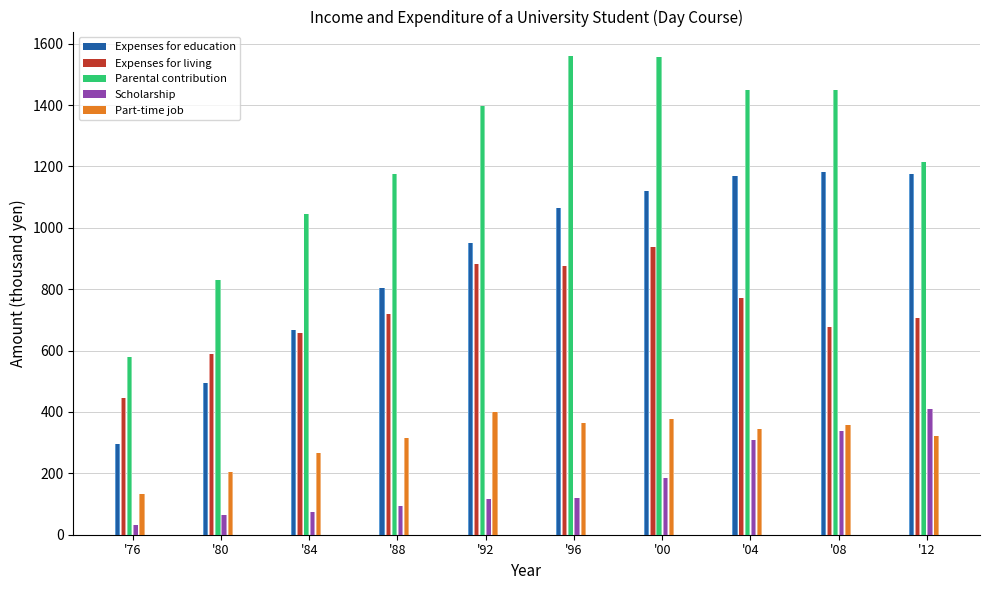

Is the value of Parental contribution at '76 greater than the value of Expenses for education at '12?

No